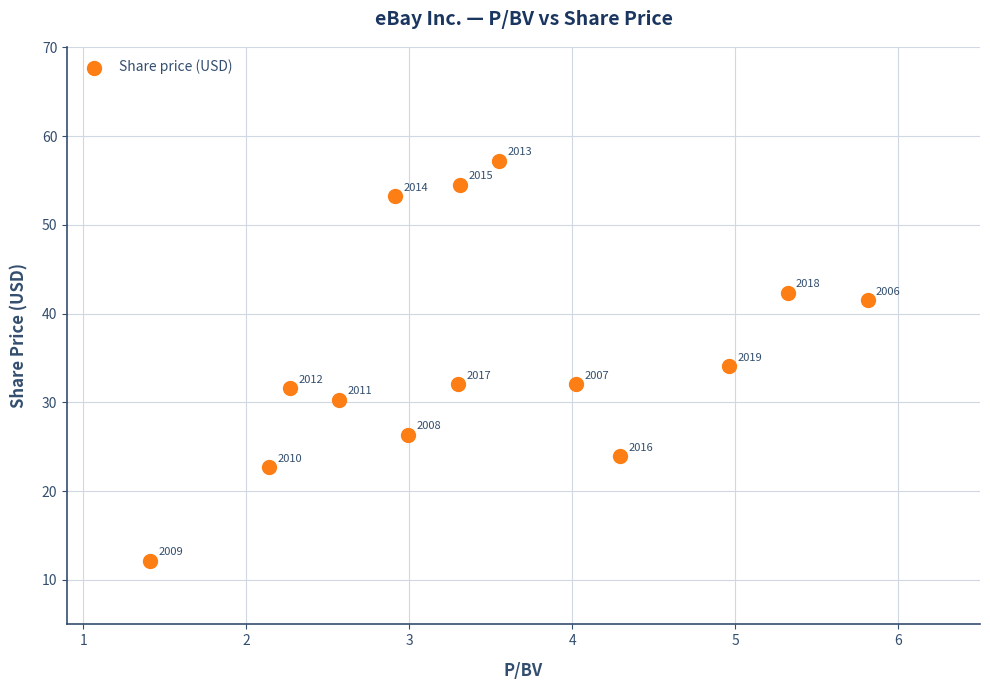

What is the range of Y values (max minus min)?

45.0